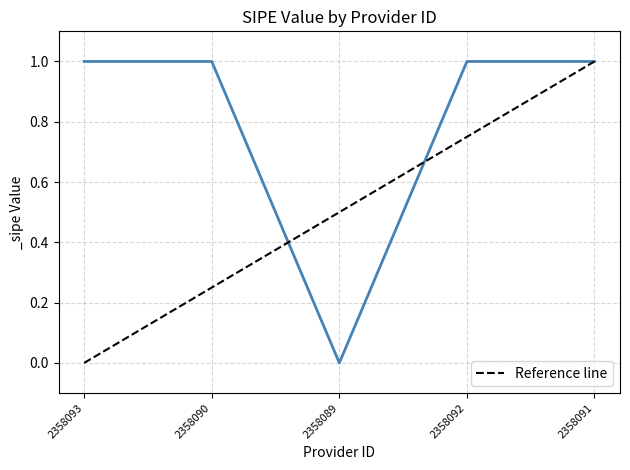

What is the difference between the maximum and minimum values?

1